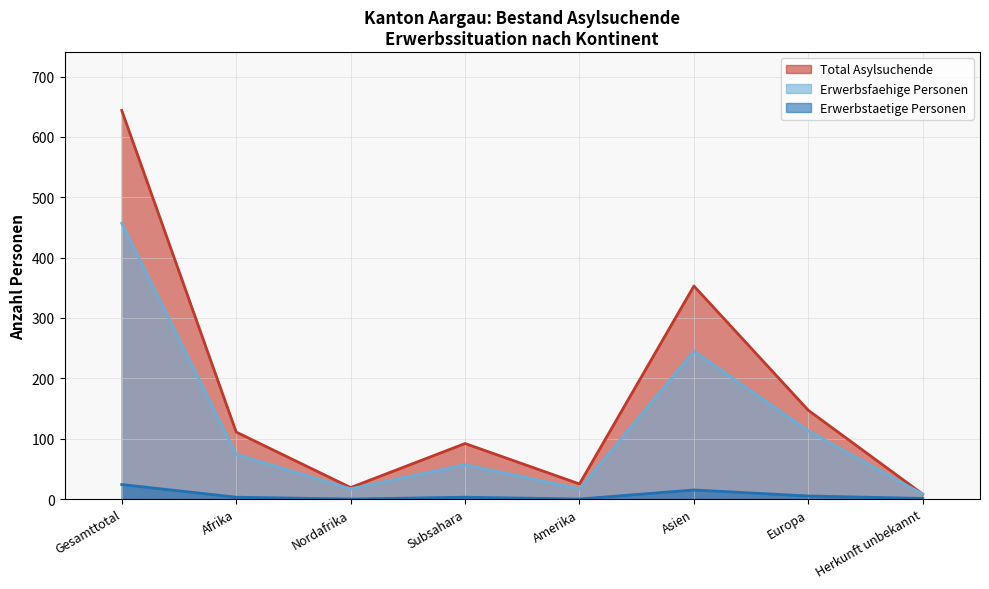

True or false: Erwerbstaetige Personen and Erwerbsfaehige Personen cross at least once.

False